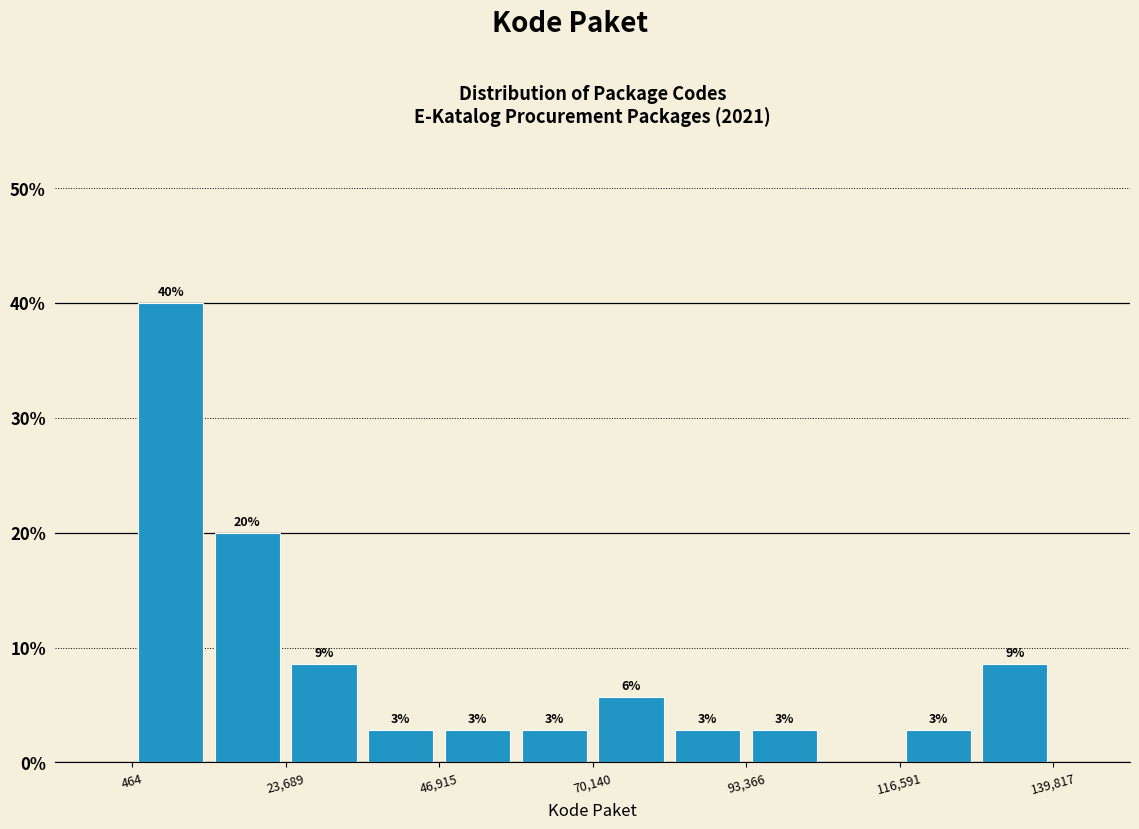

Read against the x-axis, roughly where is the centre of the tallest bar?

5000